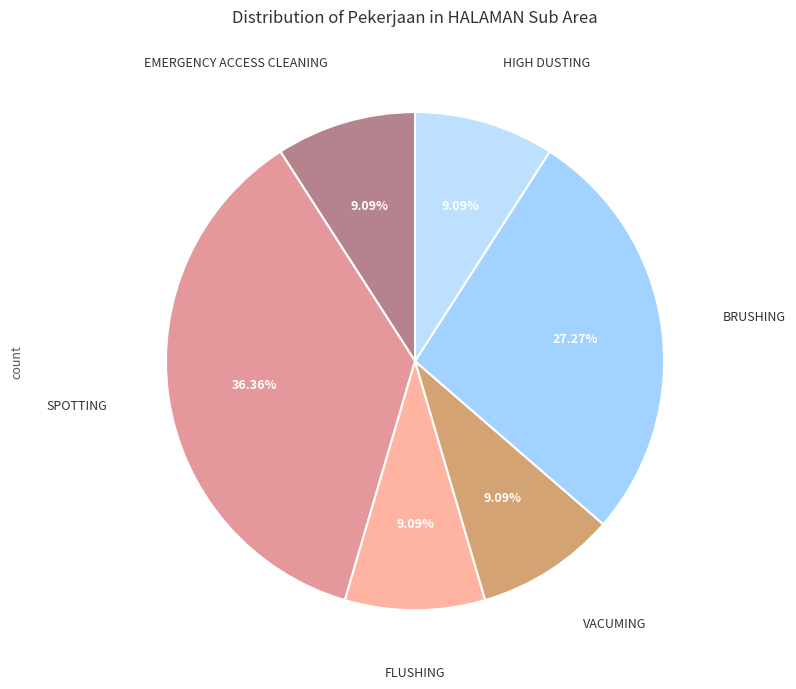

Count the number of slices in the pie.

6